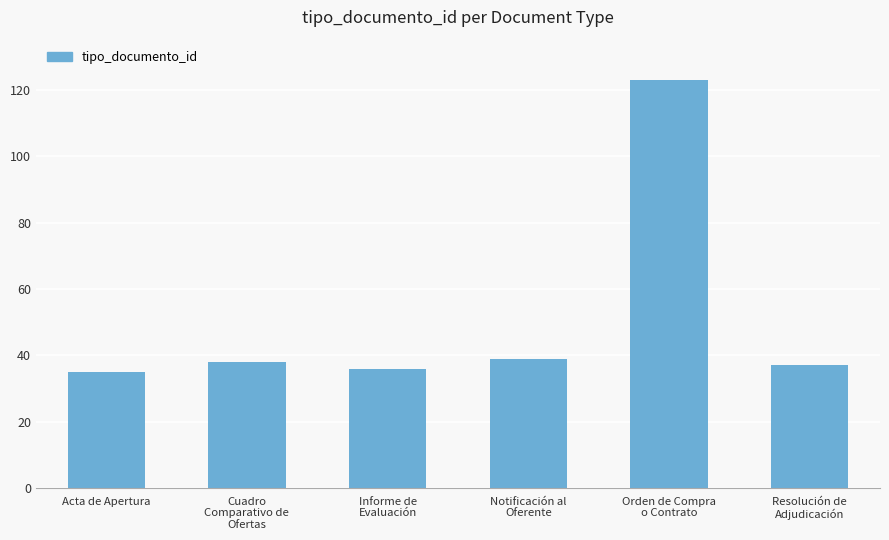

Approximately how many times larger is the value at Orden de Compra
o Contrato compared to Informe de
Evaluación?

3.4